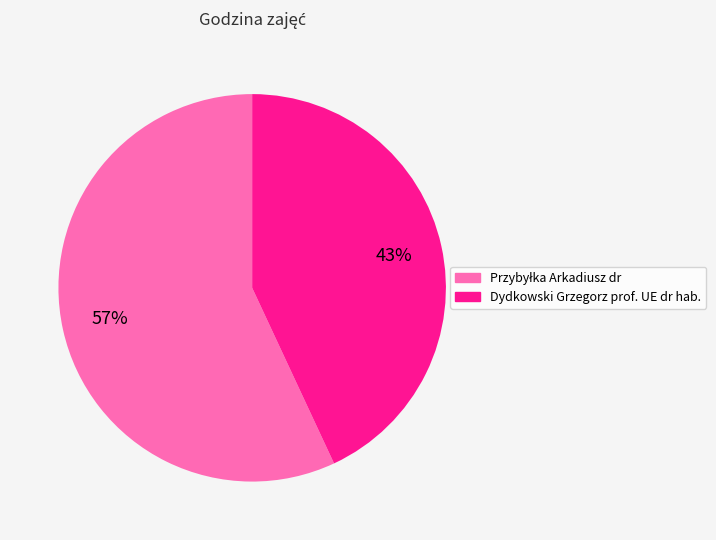

Is it true that Dydkowski Grzegorz prof. UE dr hab. is 43% of the pie?

True